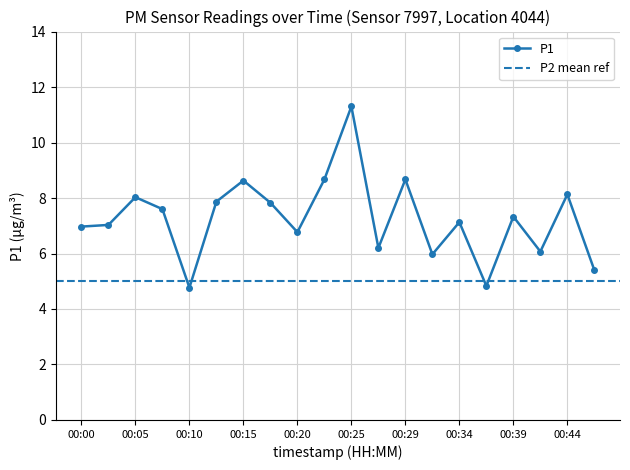

Where is the first local maximum?

00:05